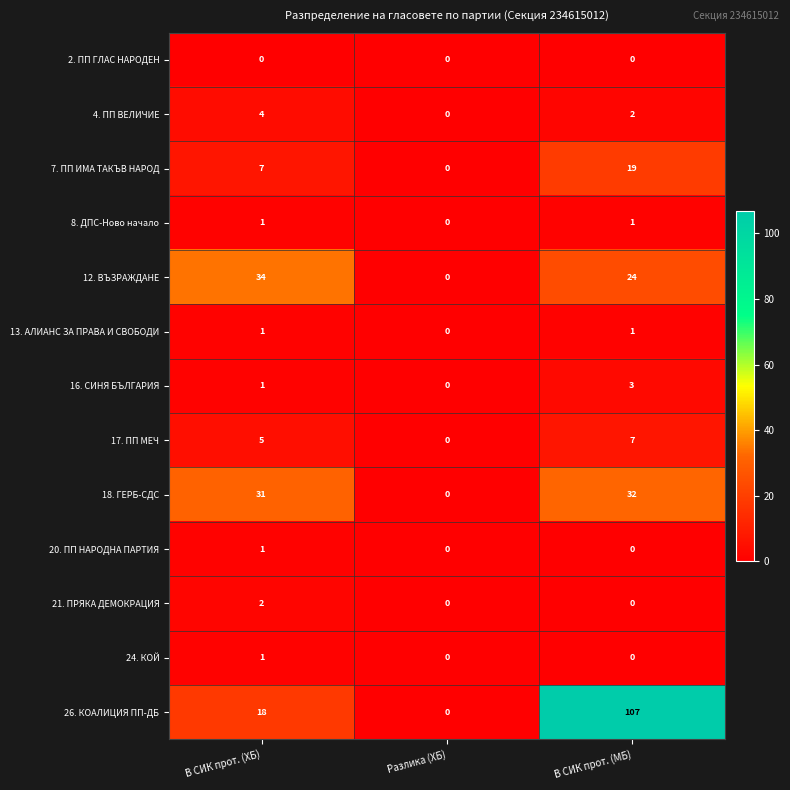

What value does the 4. ПП ВЕЛИЧИЕ series have at В СИК прот. (ХБ)?

4